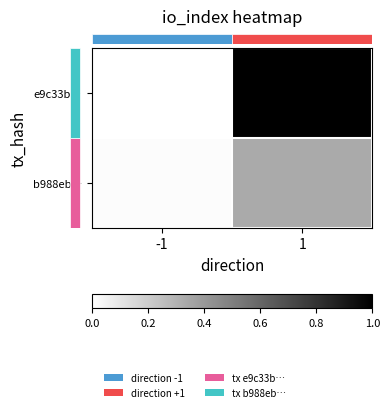

What is the difference between the highest and lowest values at 1?

0.7